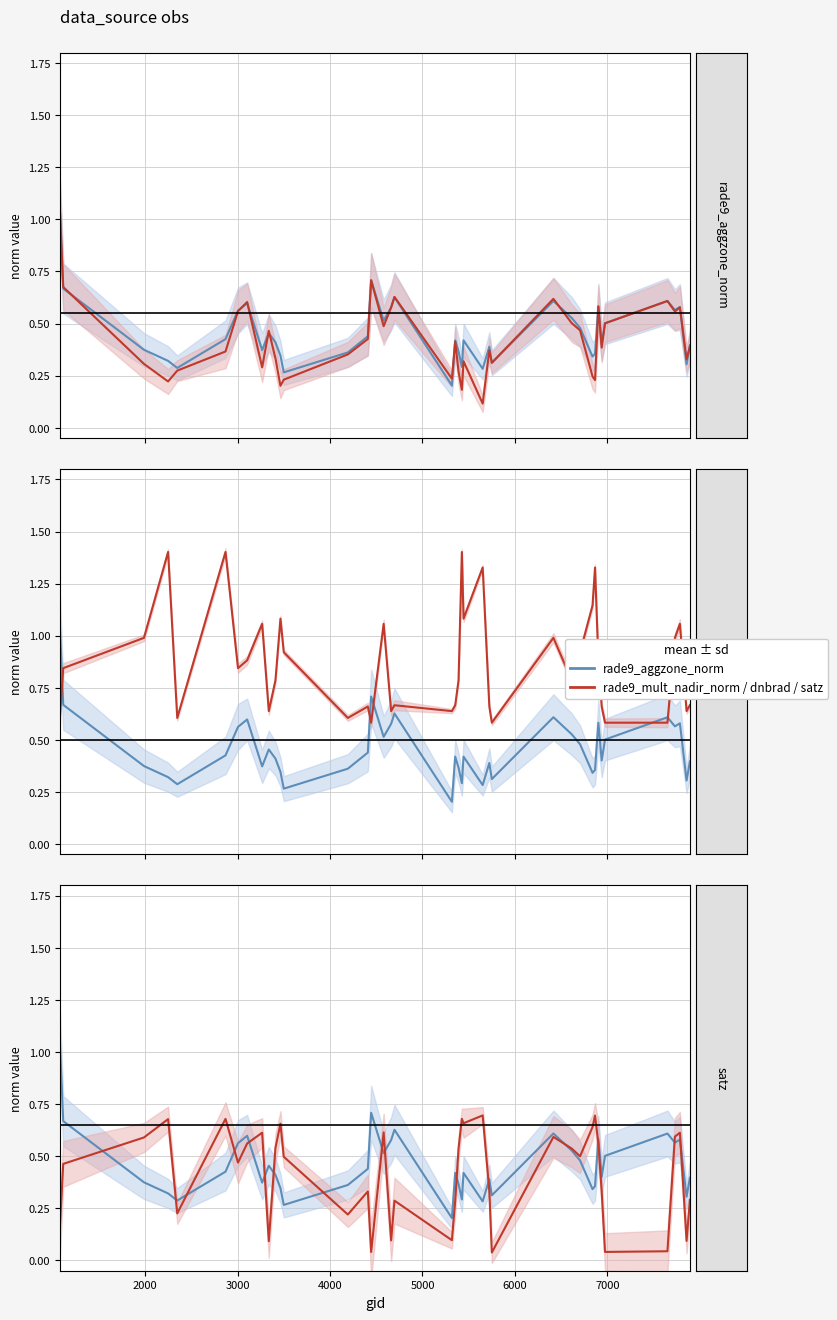

Between 37 and 18, which is larger?

18